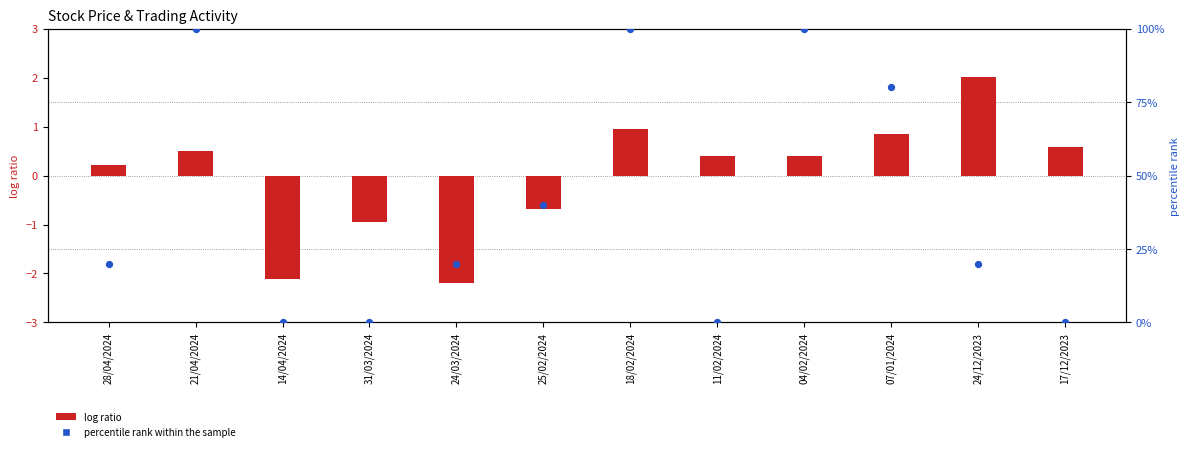

What is the change in value from 21/04/2024 to 25/02/2024?

-60.0